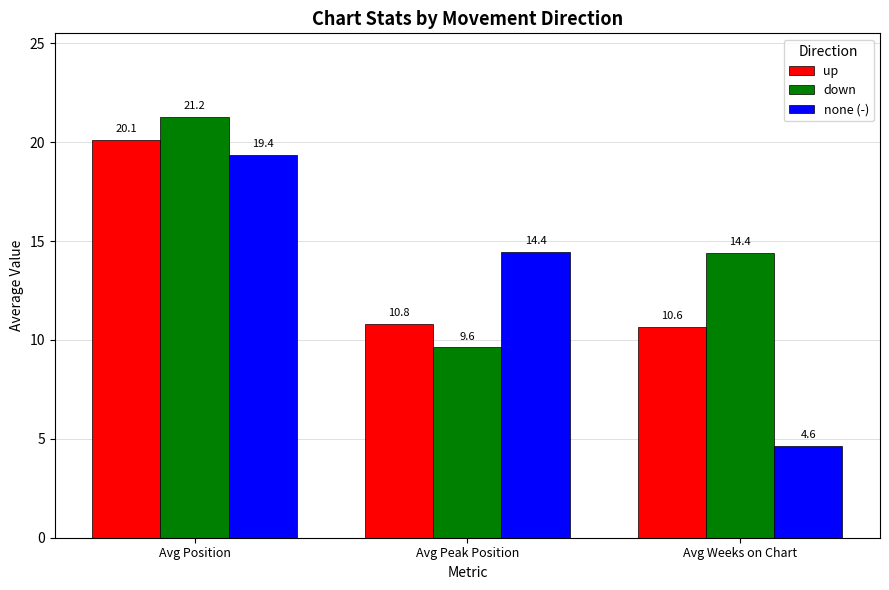

The down series shows 20.3 at Avg Weeks on Chart. True or false?

False